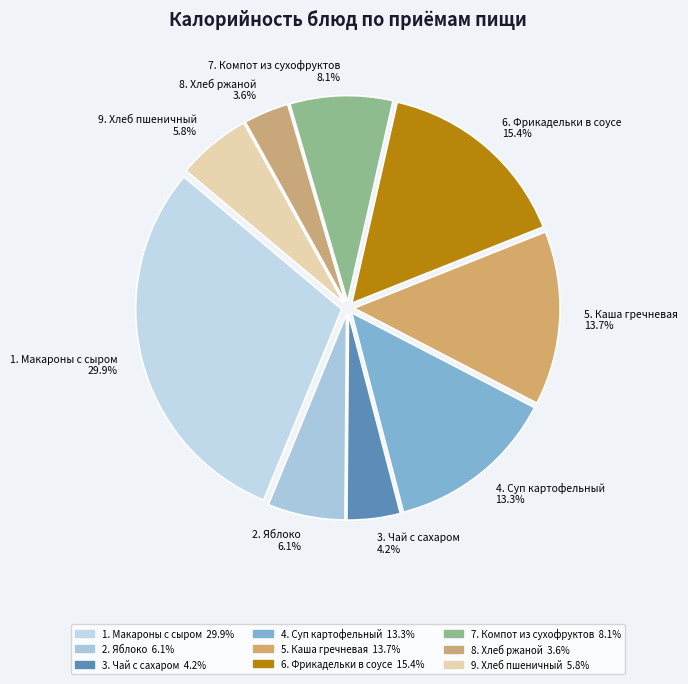

Approximately how many times larger is the value at 4. Суп картофельный 13.3% compared to 3. Чай с сахаром 4.2%?

3.2